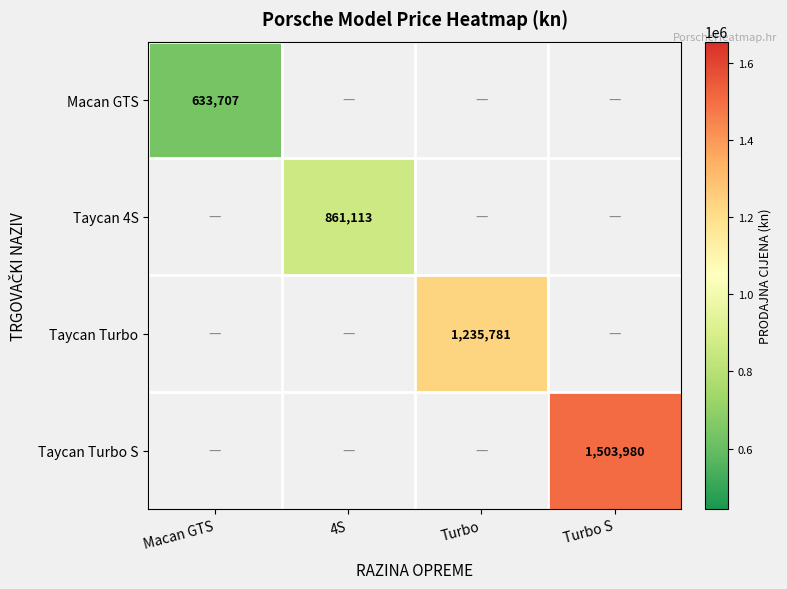

Is the value of Taycan Turbo at Turbo greater than the value of Taycan 4S at 4S?

Yes